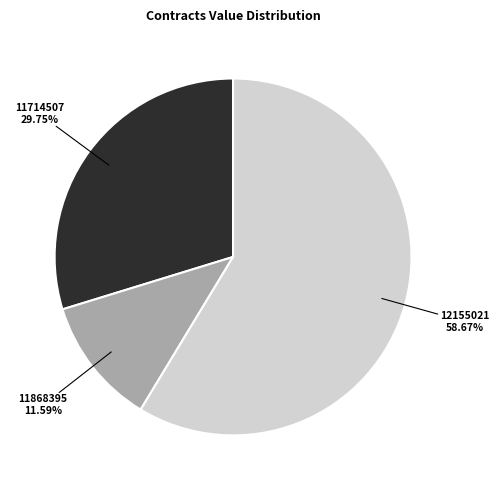

How many segments does this pie chart have?

3